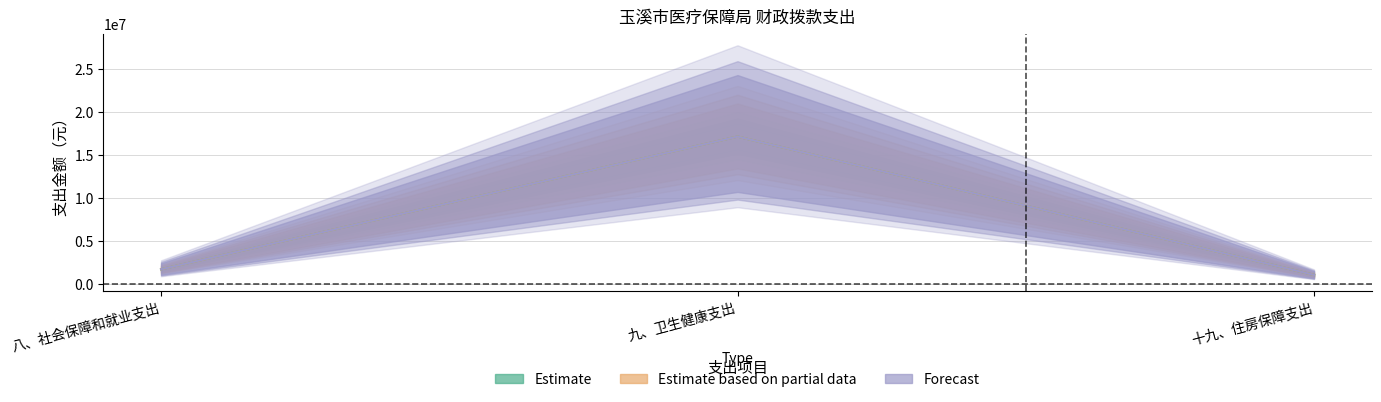

At which category is the sum across all series the highest?

九、卫生健康支出